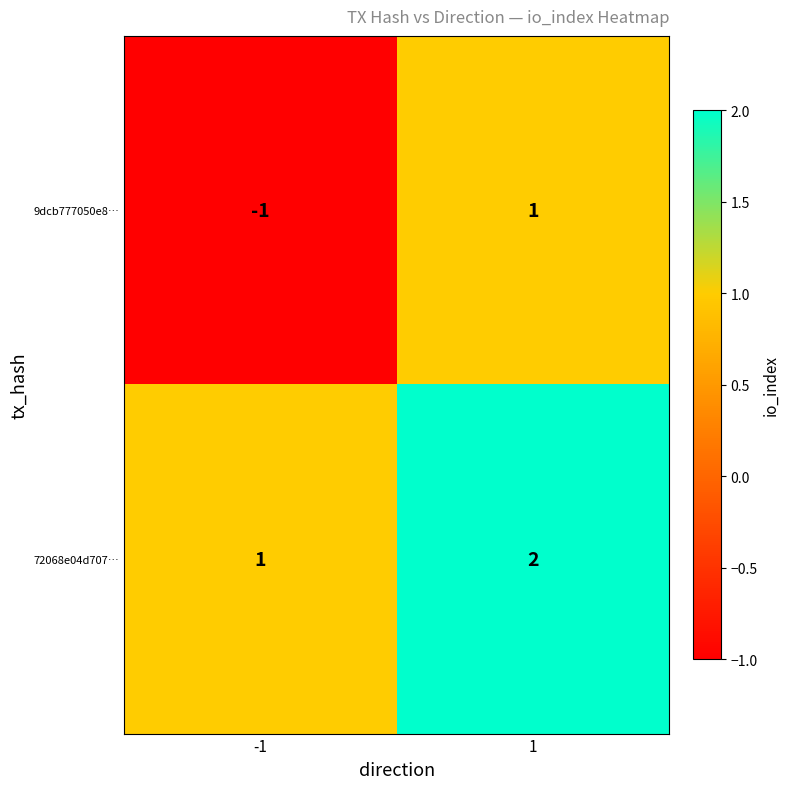

Between -1 and 1, which series saw the biggest shift?

9dcb777050e8…